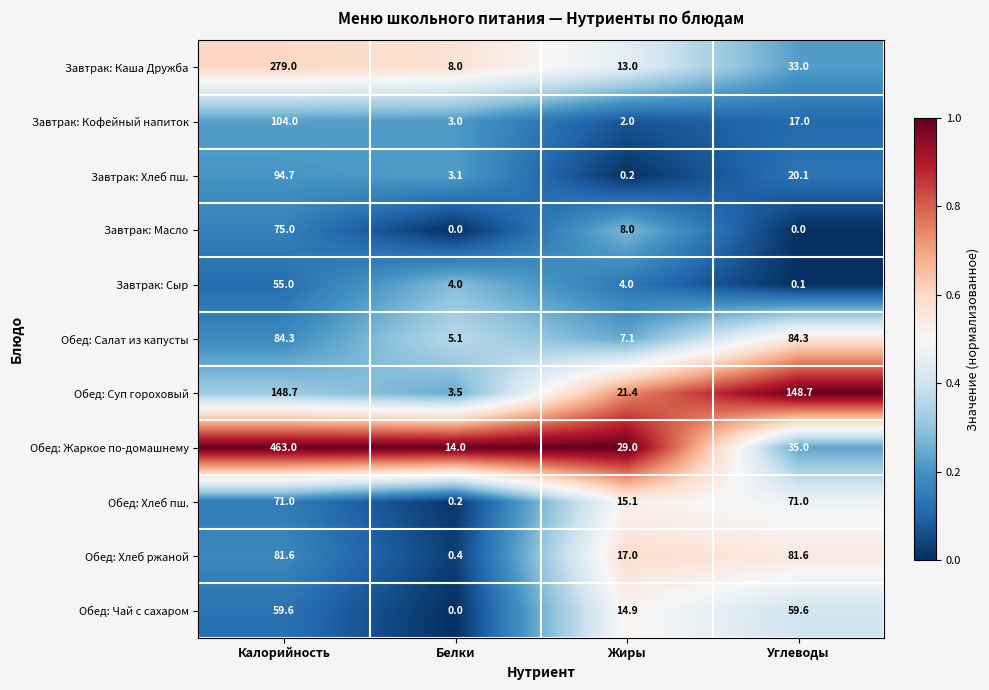

The value of Завтрак: Хлеб пш. at Углеводы is 20.1. True or false?

True